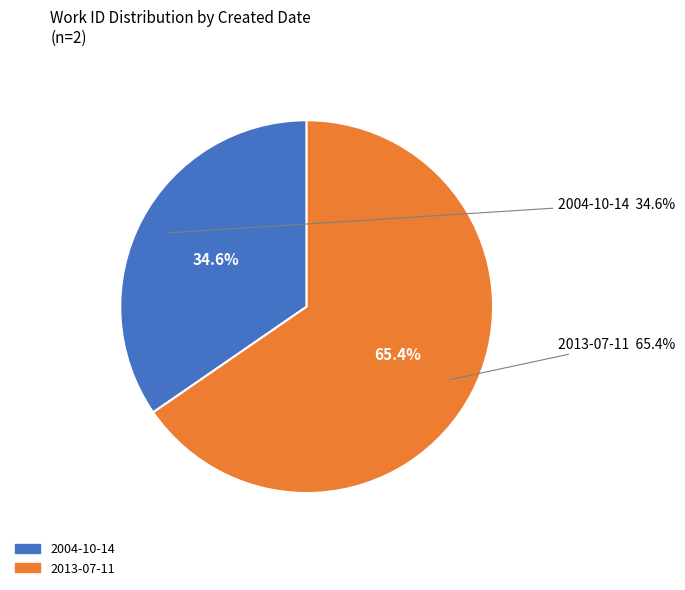

What percentage is the 2004-10-14 slice, to the nearest percent?

35%